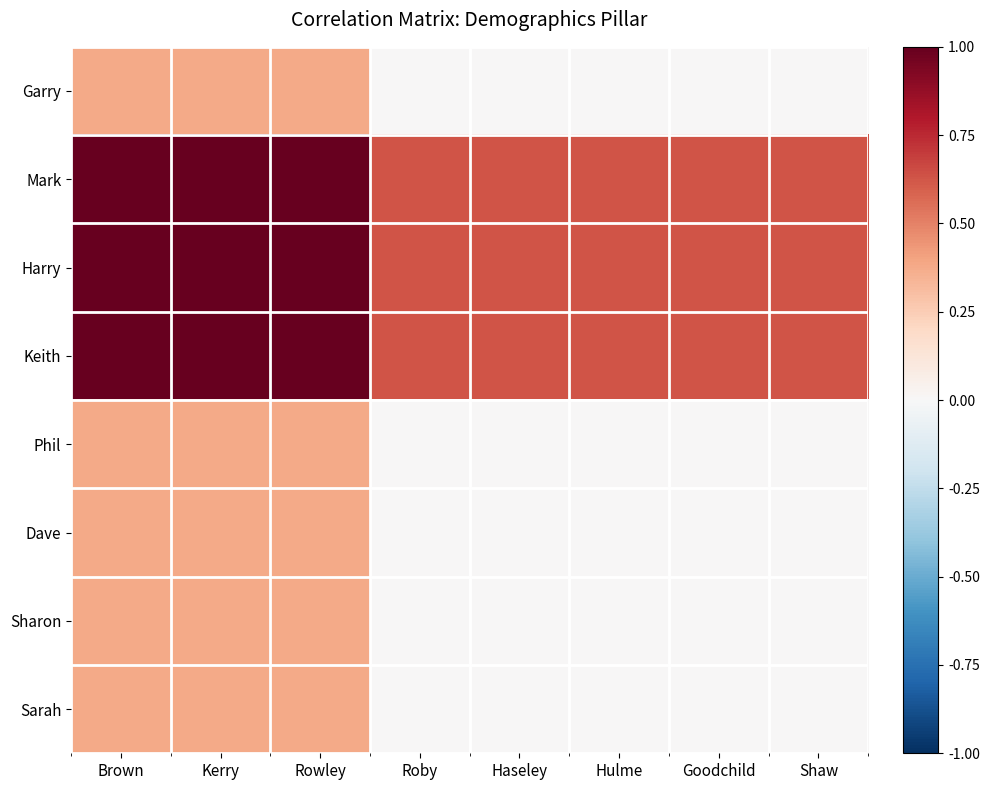

What is the spread (max minus min) of values at Rowley?

0.6